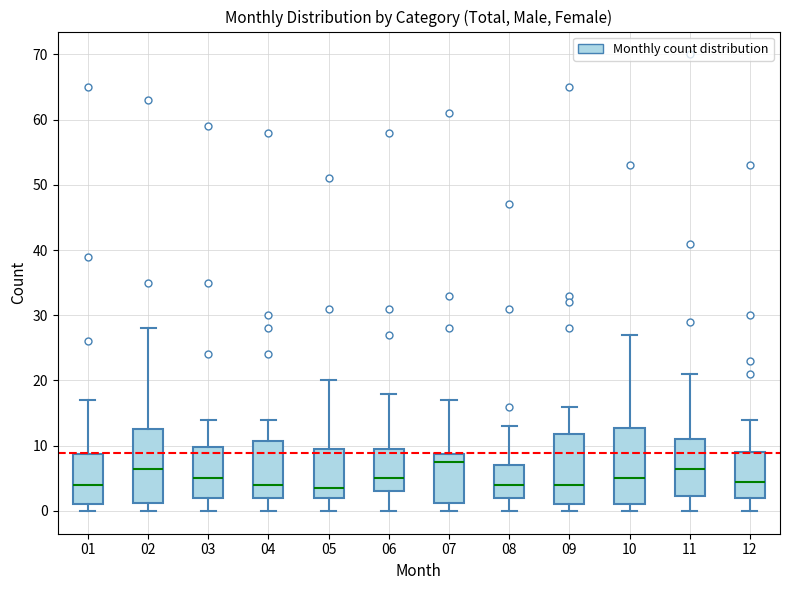

Reading left to right, read every box against the y-axis: the position of its median line, the range the box covers, and the ends of its whiskers. The values are not printed on the chart, so give them approximately, as read against the axis.

01: median 4, box 1 to 9, whiskers 0 to 17
02: median 7, box 1 to 13, whiskers 0 to 28
03: median 5, box 2 to 10, whiskers 0 to 14
04: median 4, box 2 to 11, whiskers 0 to 14
05: median 4, box 2 to 10, whiskers 0 to 20
06: median 5, box 3 to 10, whiskers 0 to 18
07: median 8, box 1 to 9, whiskers 0 to 17
08: median 4, box 2 to 7, whiskers 0 to 13
09: median 4, box 1 to 12, whiskers 0 to 16
10: median 5, box 1 to 13, whiskers 0 to 27
11: median 7, box 2 to 11, whiskers 0 to 21
12: median 5, box 2 to 9, whiskers 0 to 14